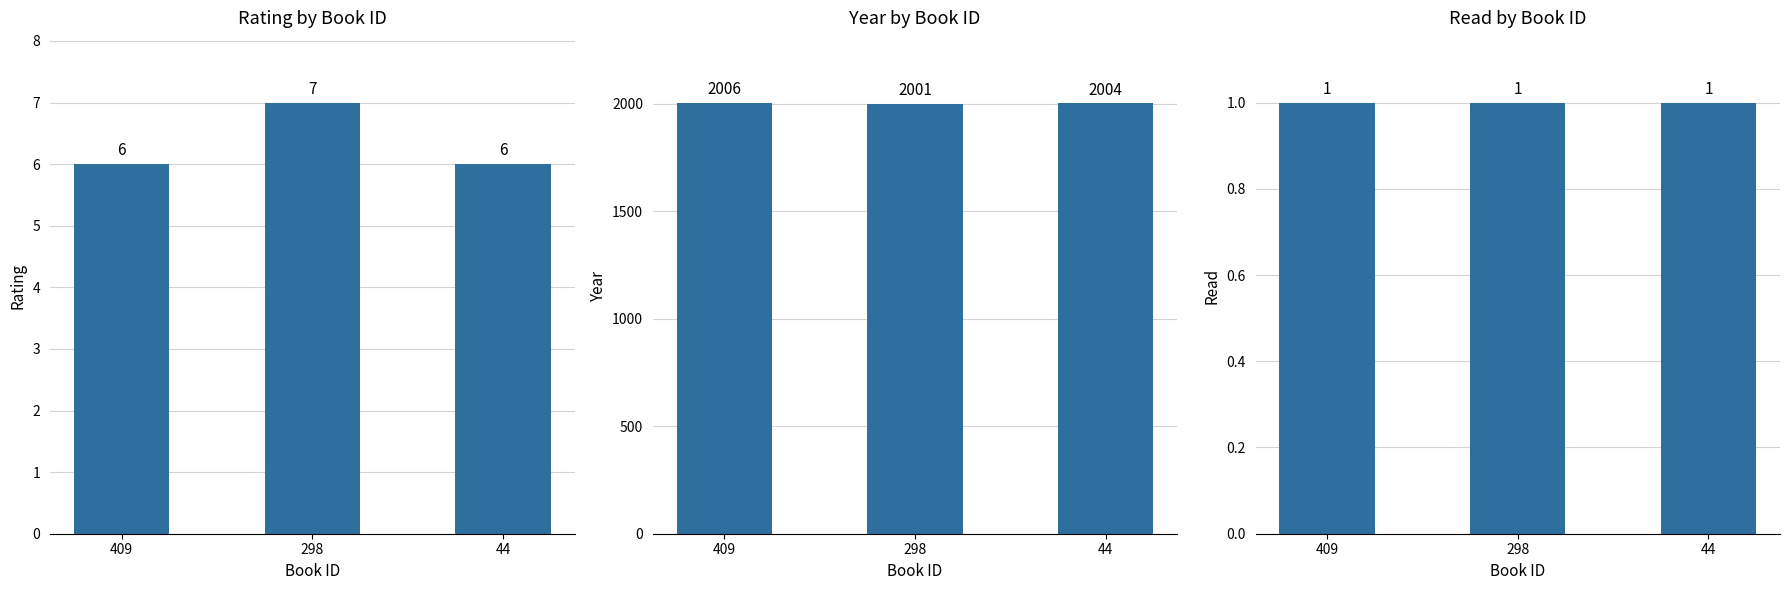

Does the chart contain any negative values?

No